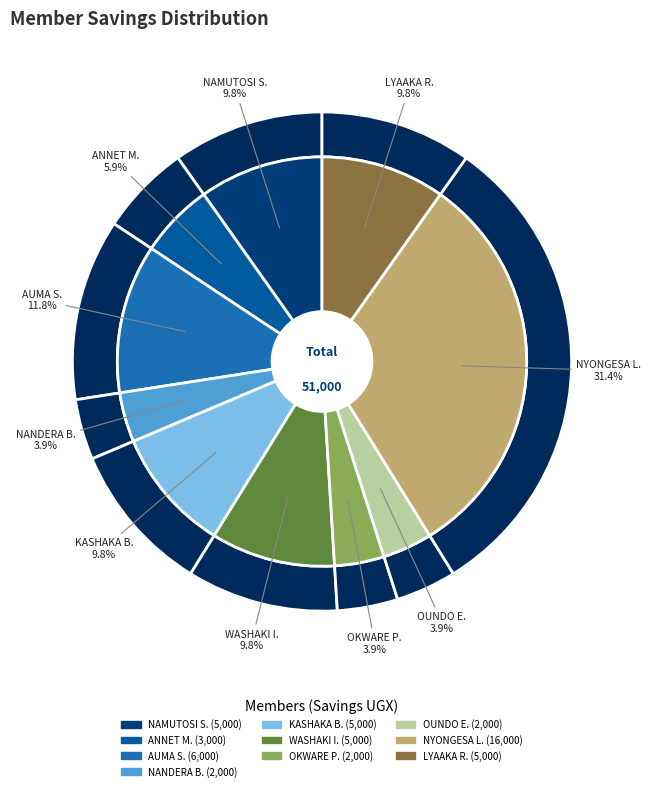

To the nearest percent, what is the difference between the largest and smallest slice percentages?

27%